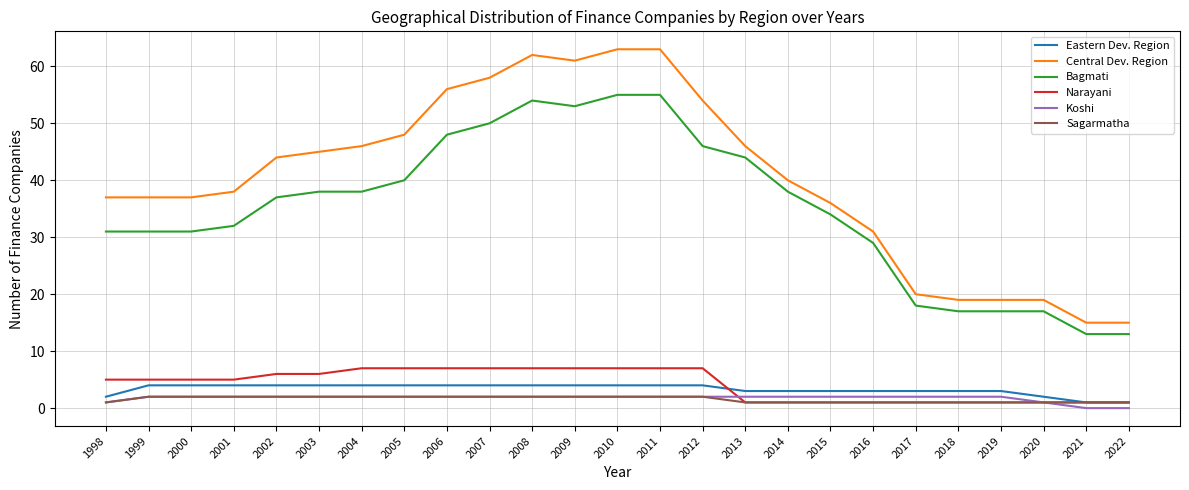

How many lines are shown in the chart?

6